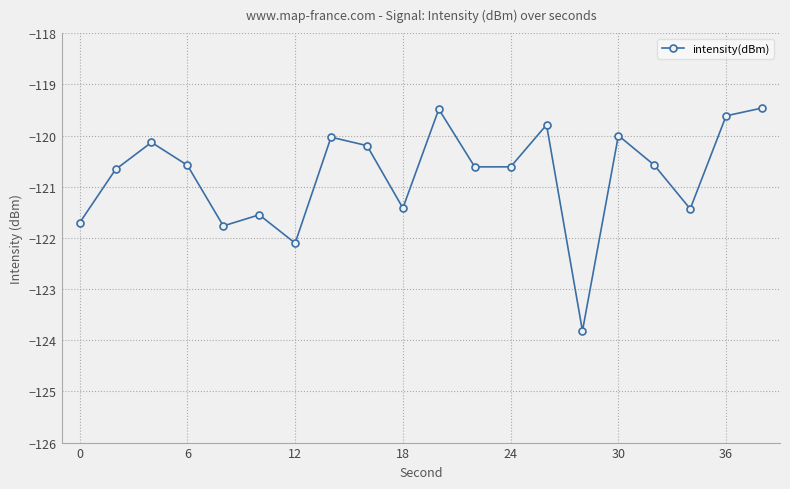

How many lines are shown in the chart?

1